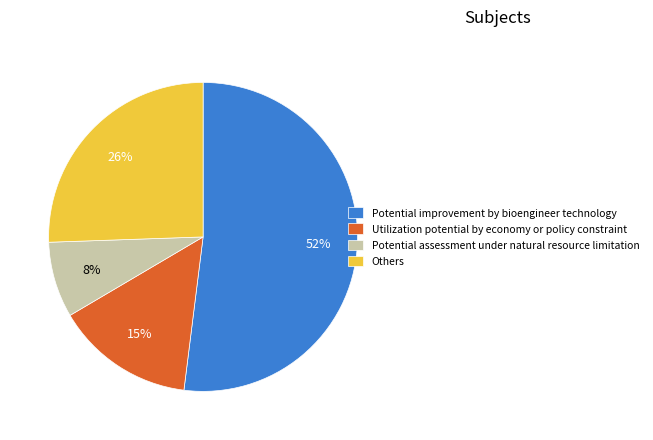

How many slices are in this pie chart?

4